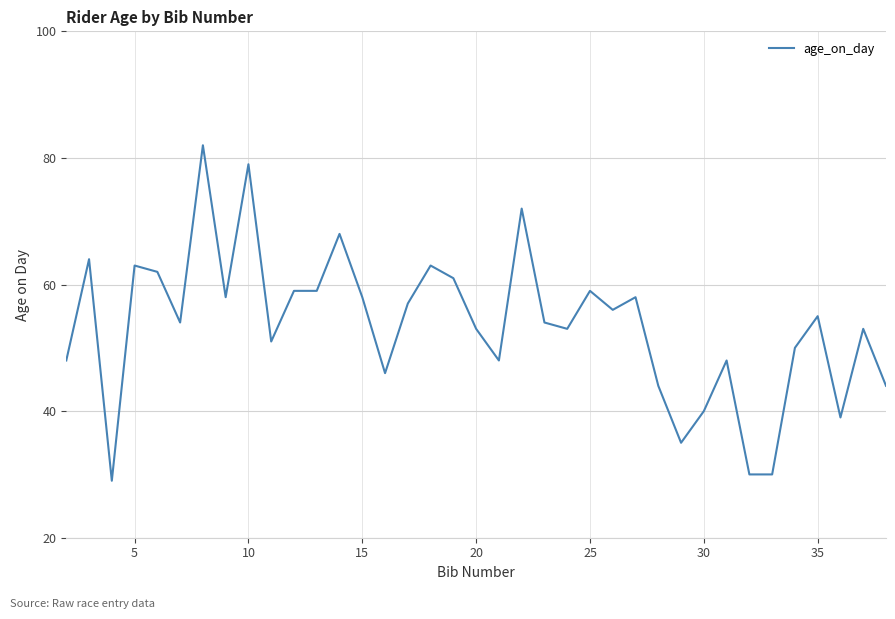

What is the maximum value shown in the chart?

82